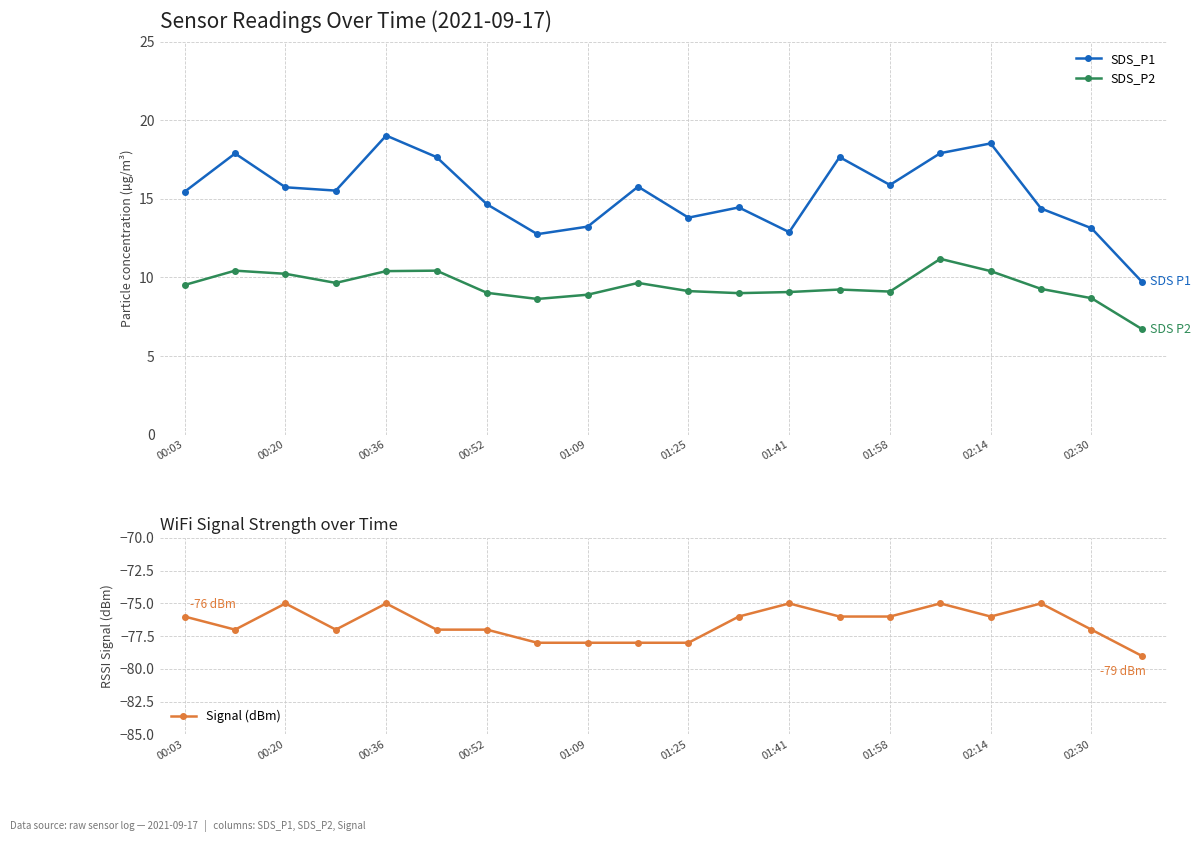

Read the SDS_P2 value at 02:30.

8.7